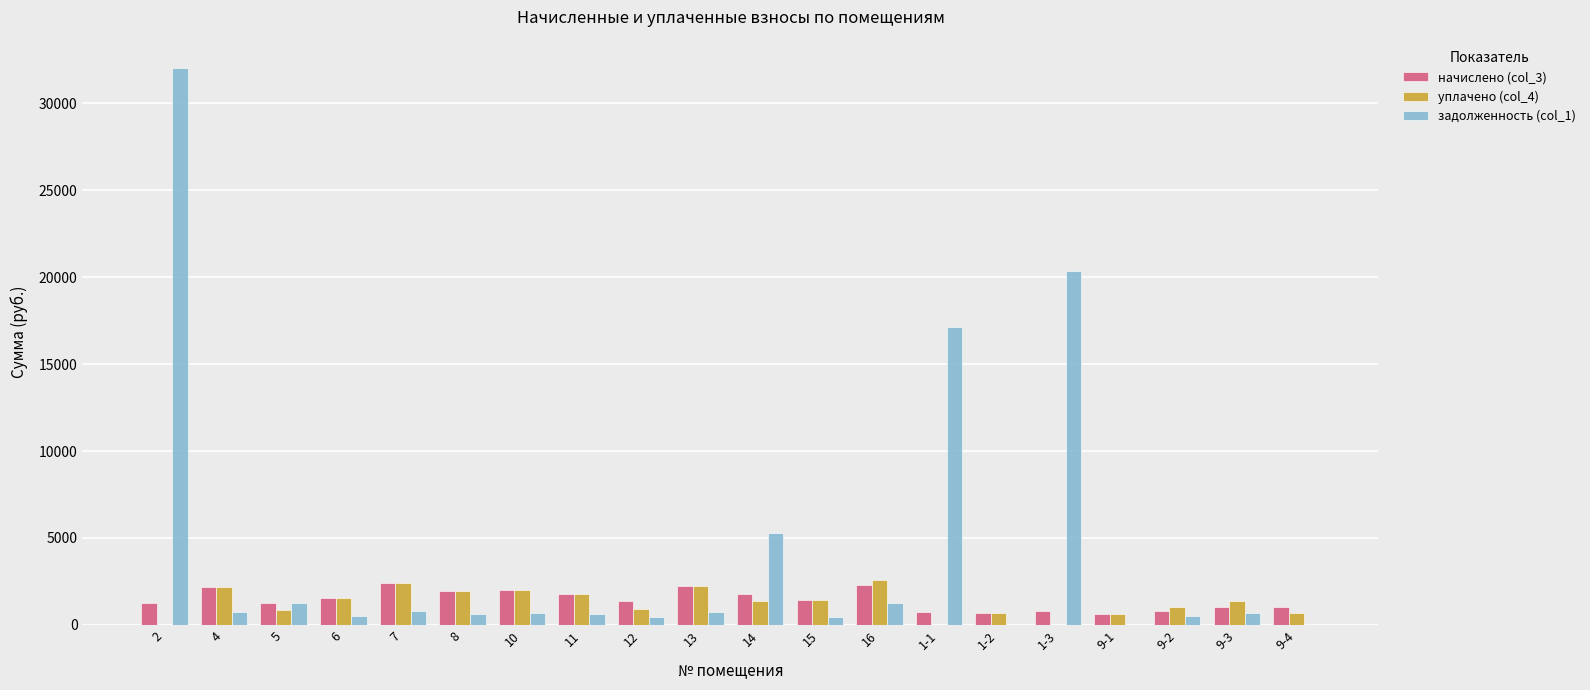

What is the sum of all начислено (col_3) values?

29129.3